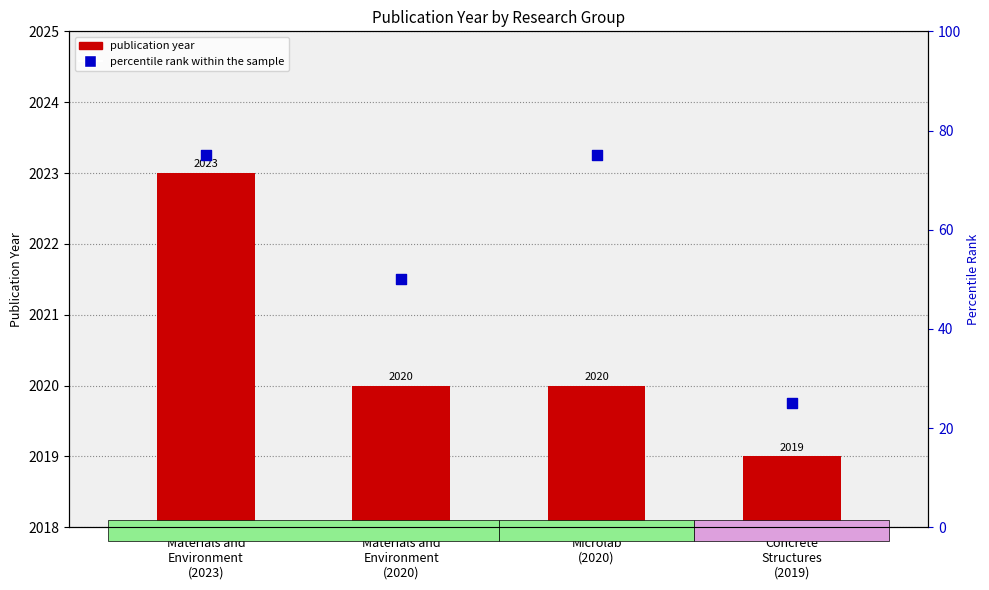

At how many categories does at least one series exceed 24?

4